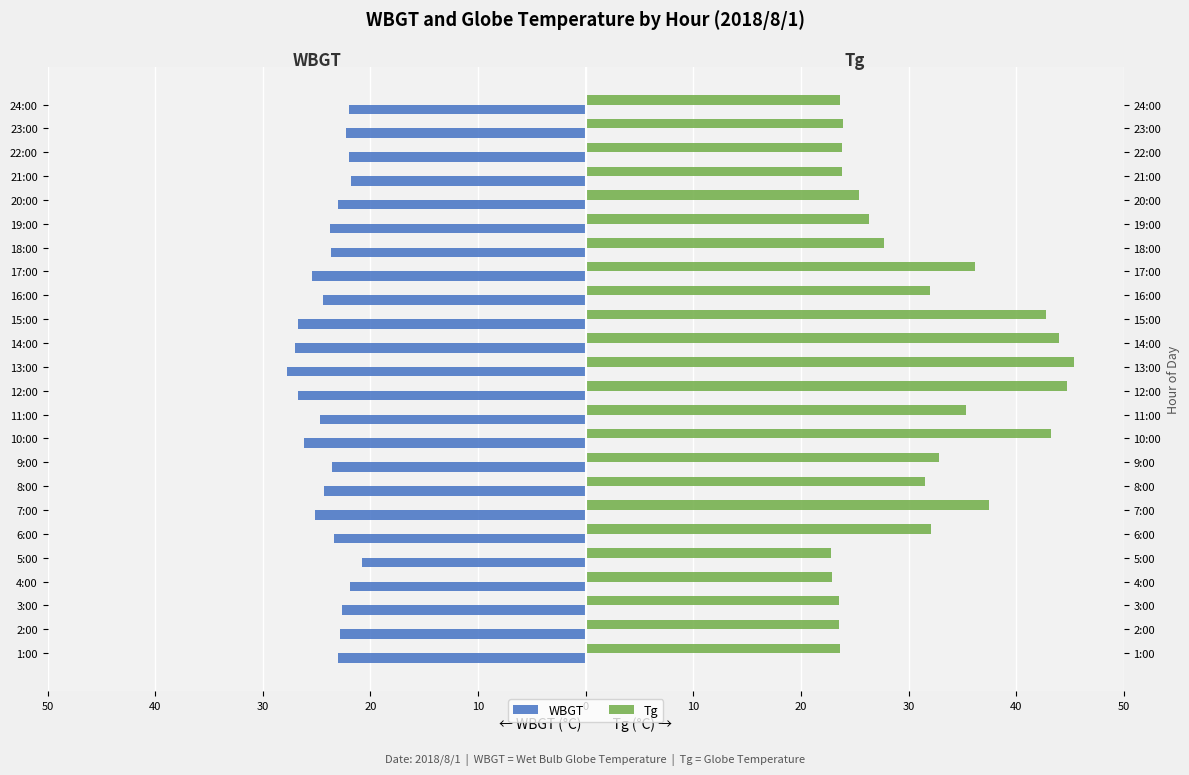

What are all the series names shown in the legend?

WBGT, Tg